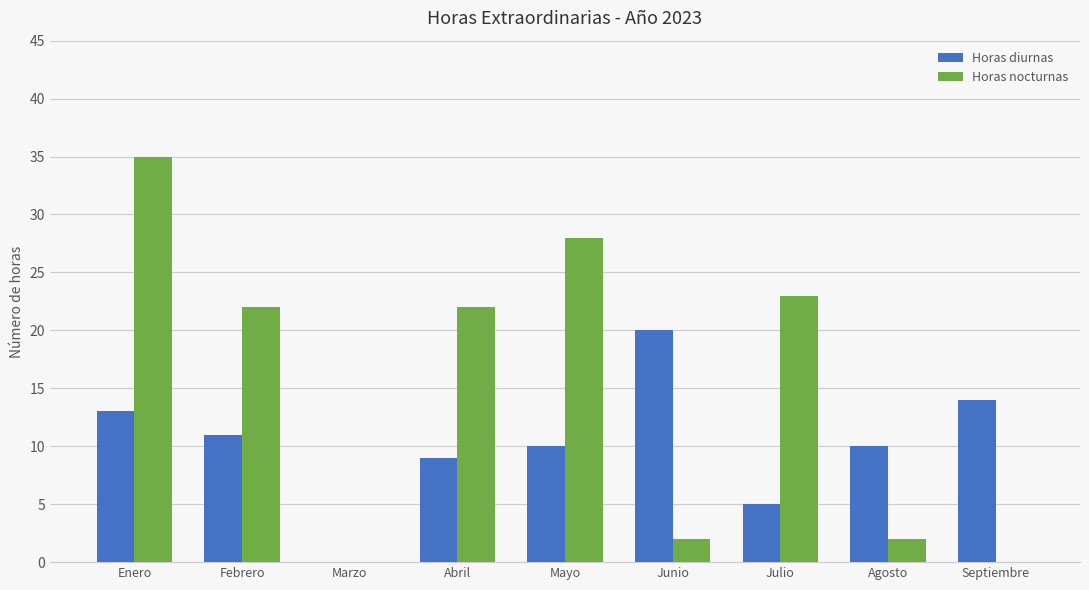

Which series has the largest total across all categories?

Horas nocturnas